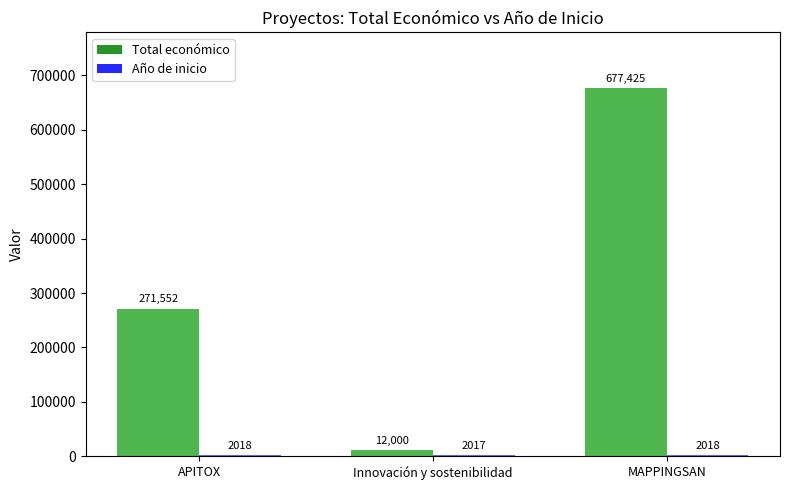

What value does the Año de inicio series have at Innovación y sostenibilidad?

2017